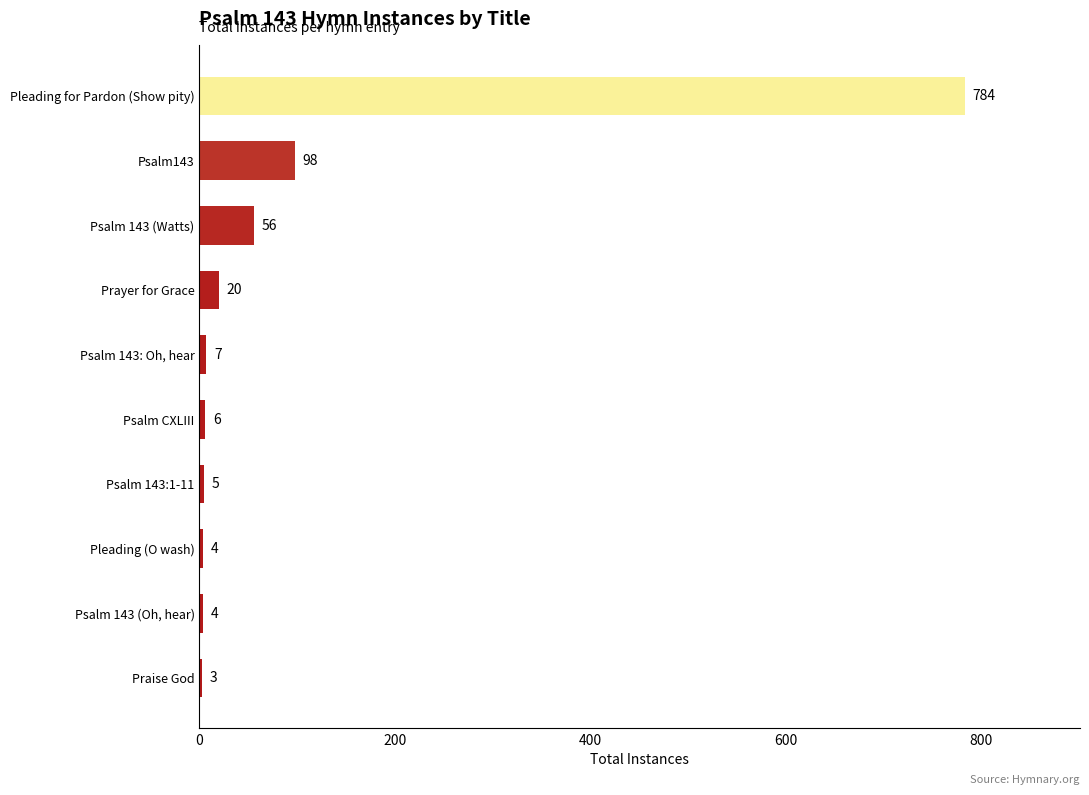

Count the number of categories in the chart.

10